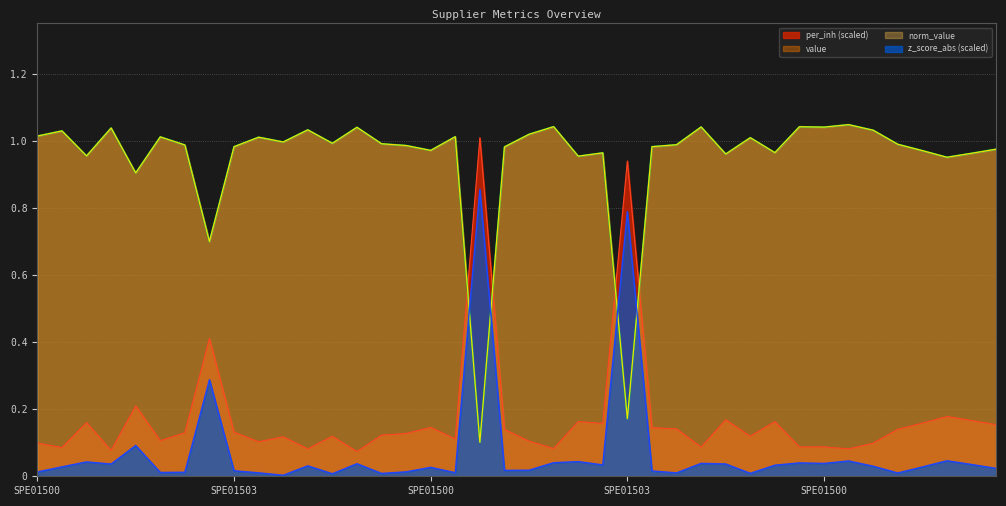

Is it true that norm_value equals 0.5 at SPE01500247?

False